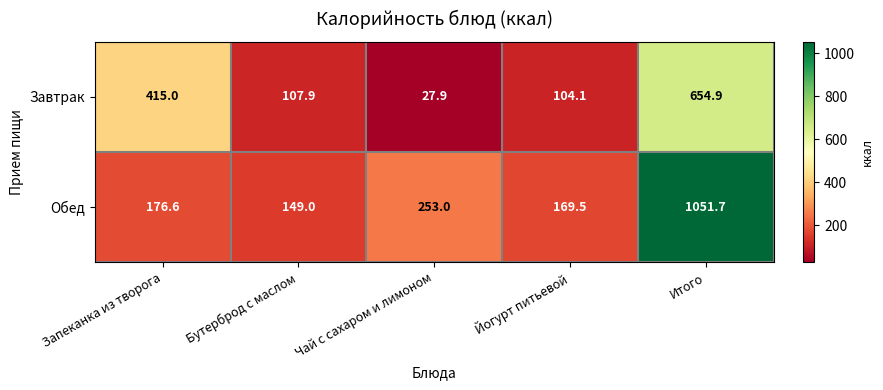

Reading left to right, what are all the values shown in this chart?

Завтрак: Запеканка из творога=415.0	Бутерброд с маслом=107.9	Чай с сахаром и лимоном=27.9	Йогурт питьевой=104.1	Итого=654.9
Обед: Запеканка из творога=176.6	Бутерброд с маслом=149.0	Чай с сахаром и лимоном=253.0	Йогурт питьевой=169.5	Итого=1051.7